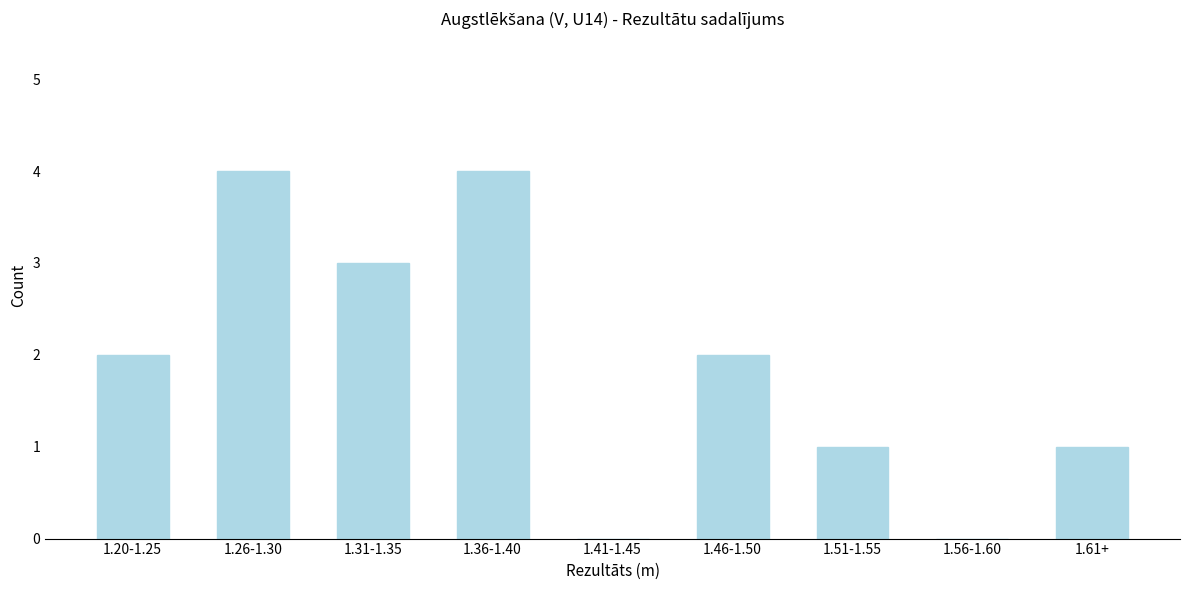

Reading right to left, transcribe all the data shown in this chart.

1.61+=1	1.56-1.60=0	1.51-1.55=1	1.46-1.50=2	1.41-1.45=0	1.36-1.40=4	1.31-1.35=3	1.26-1.30=4	1.20-1.25=2